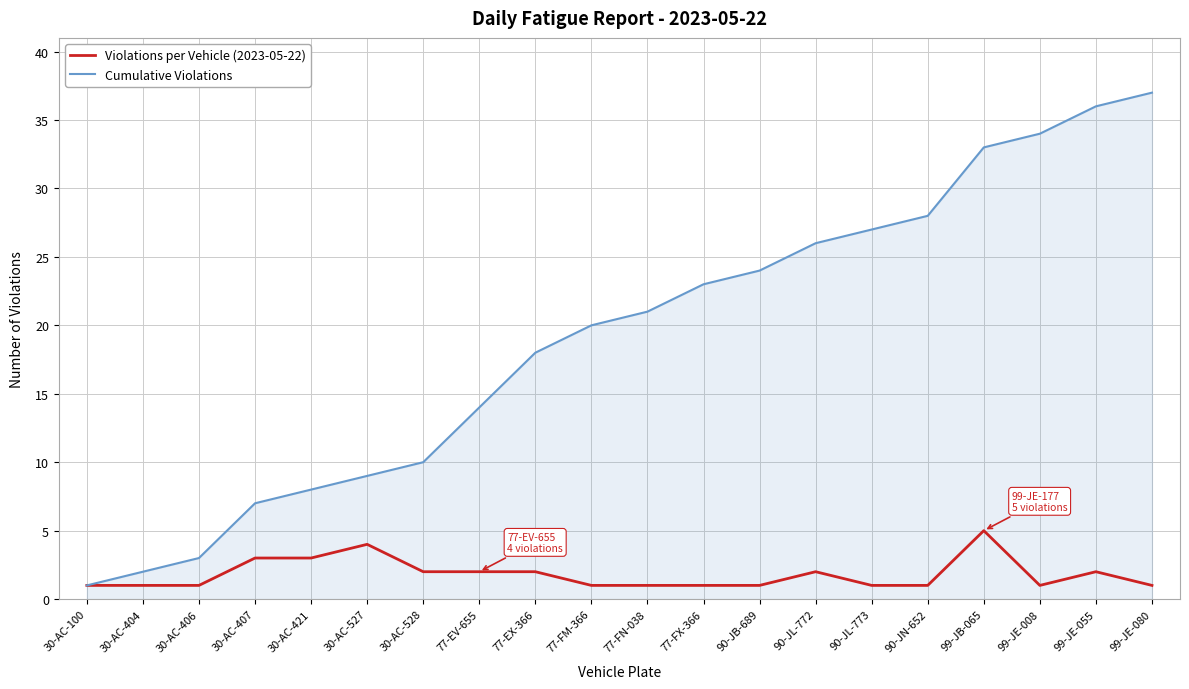

What position from the right is 90-JL-773?

6